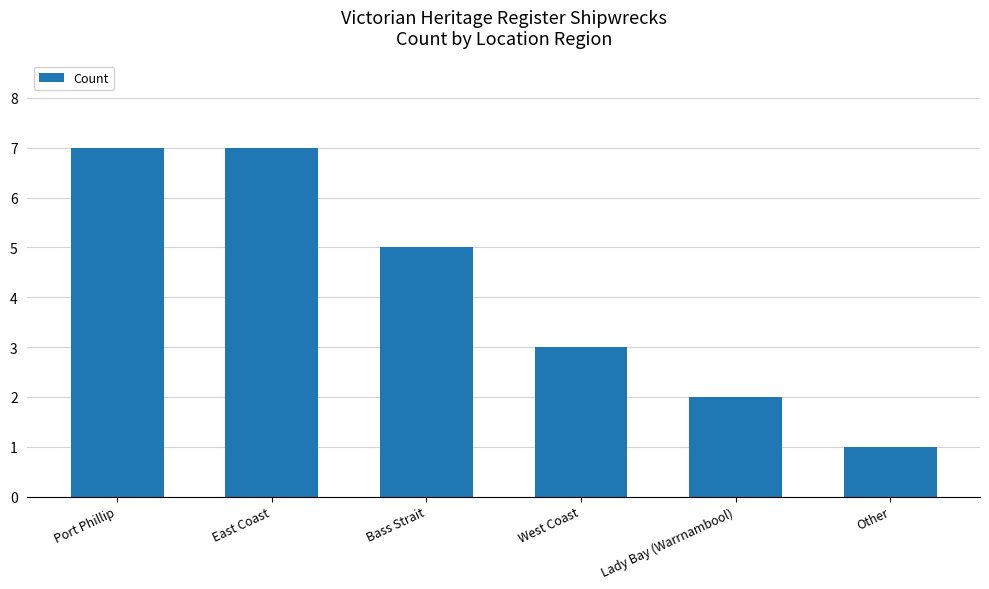

Which has a higher value, Lady Bay (Warrnambool) or Bass Strait?

Bass Strait